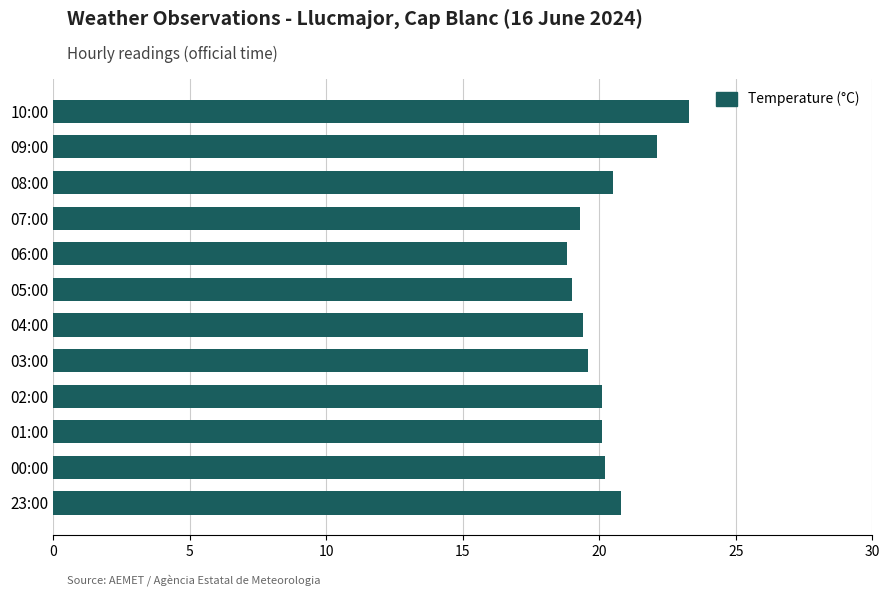

Does the chart contain any negative values?

No